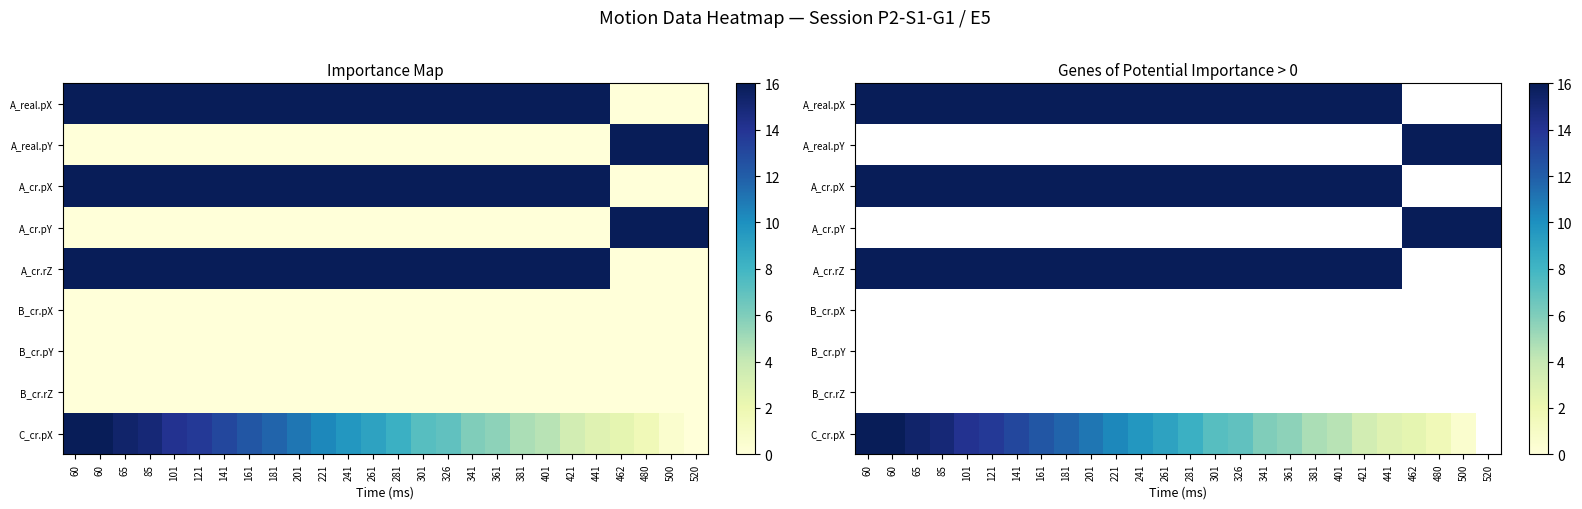

How many data points in A_cr.pX are less than 16?

4